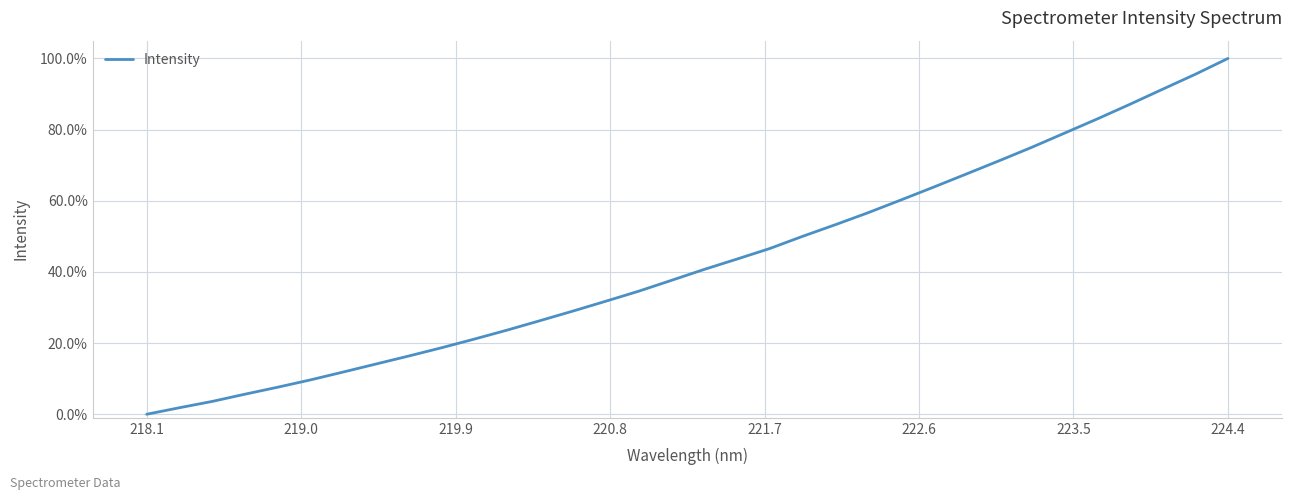

Is this an area chart (filled region under the line)?

No